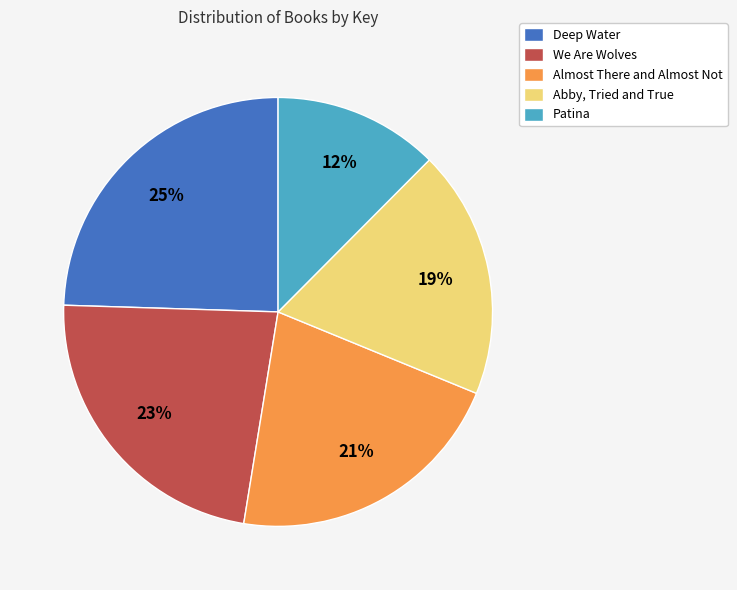

Does Patina represent more than half of the total?

No